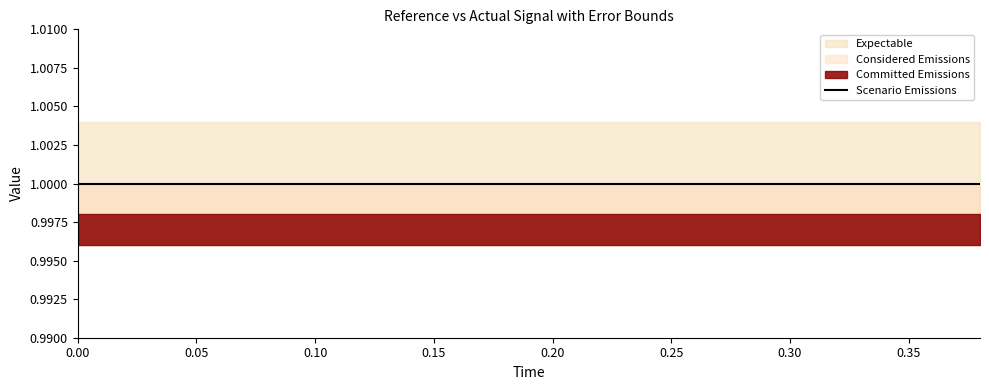

True or false: low has a value of 1.0 at 0.04.

True